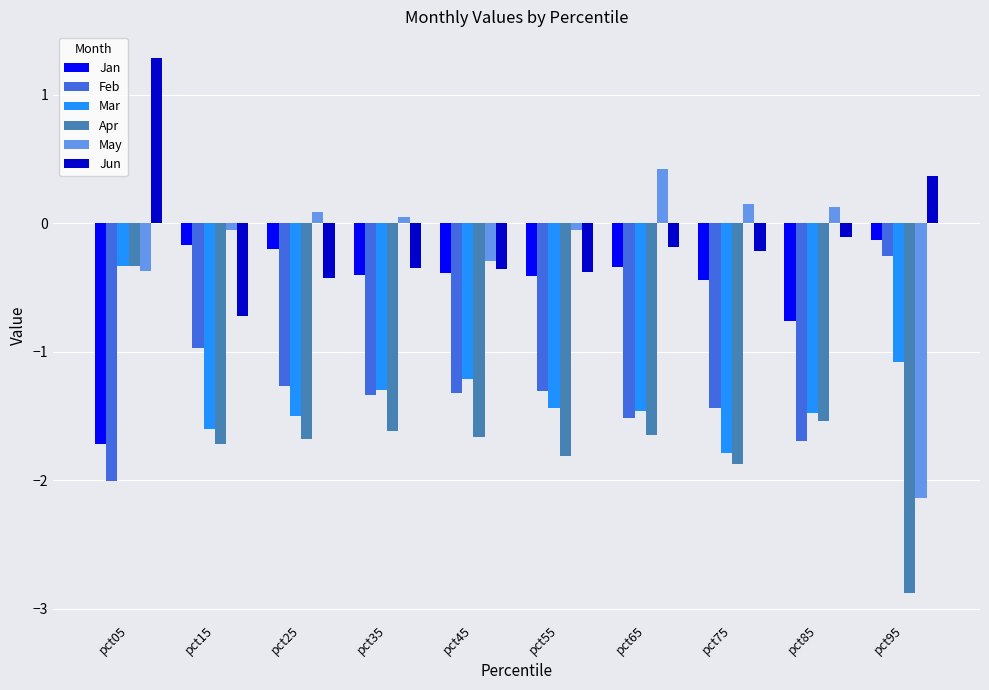

Which series has the largest total across all categories?

Jun